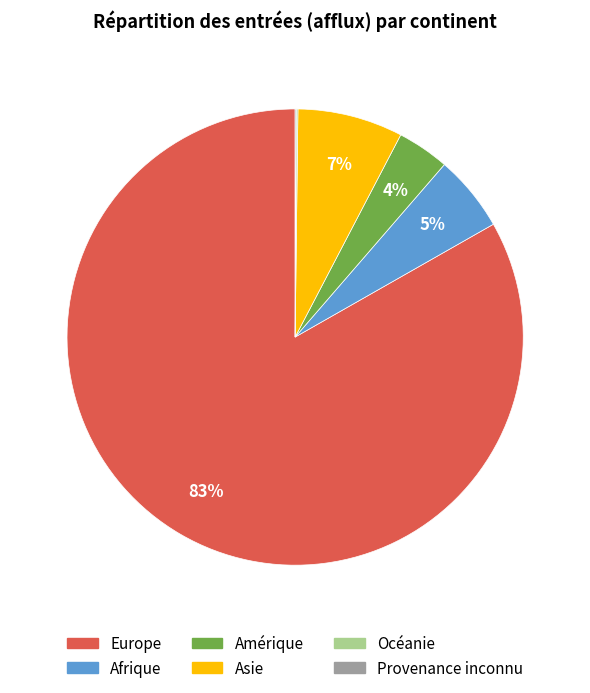

Which slice is the largest?

Europe